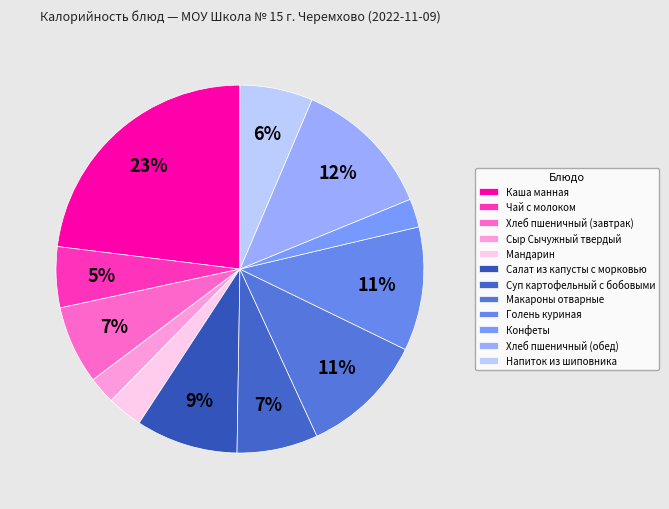

What is the change in value from Макароны отварные to Голень куриная?

-0.6